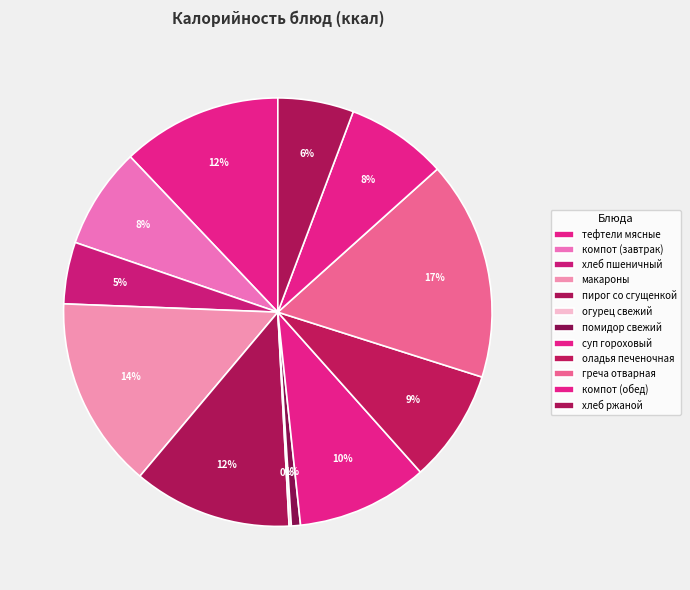

Which slice is the largest?

греча отварная